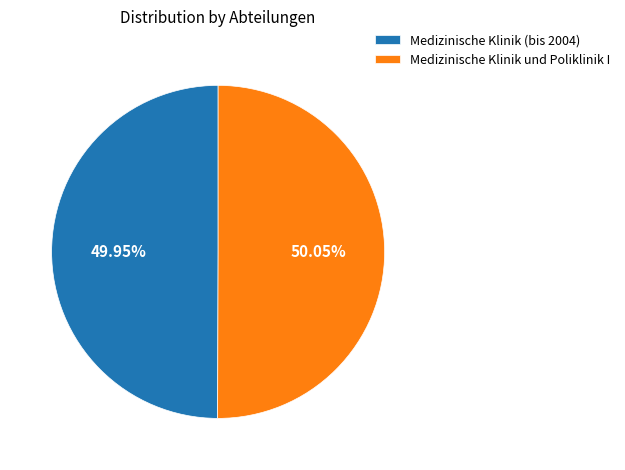

Approximately how many times larger is the value at Medizinische Klinik und Poliklinik I compared to Medizinische Klinik (bis 2004)?

1.0